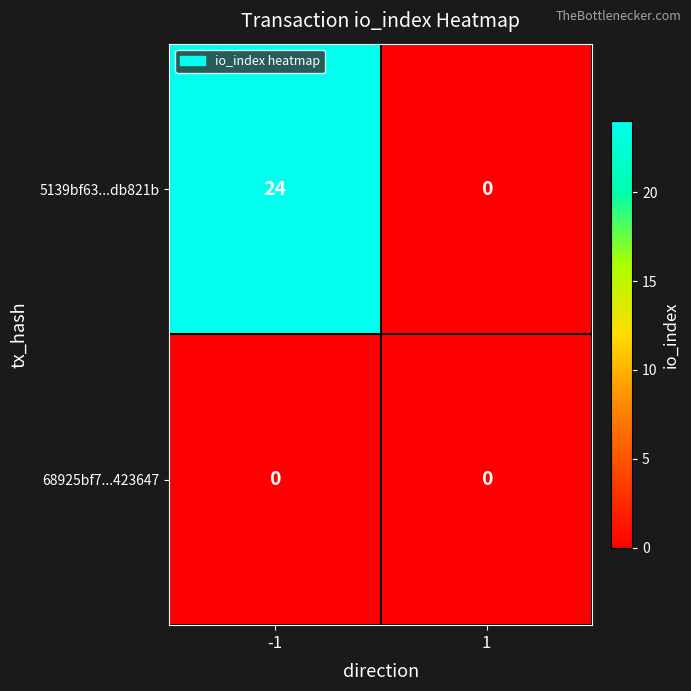

At which category does the chart reach its peak across all series?

-1